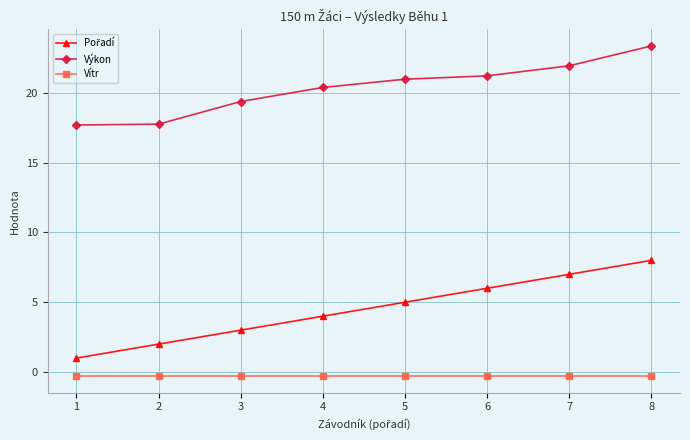

Which category has the highest value across all series?

8